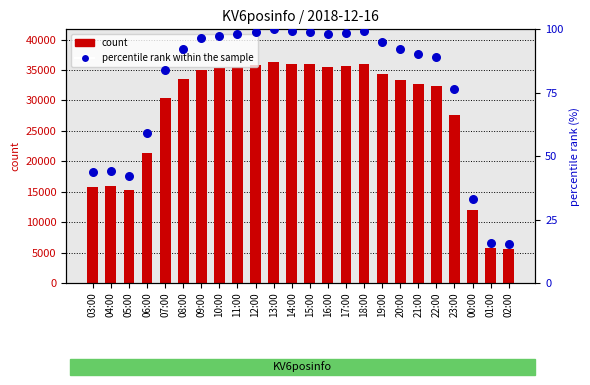

Which series has the widest spread of Y values?

KV6posinfo count